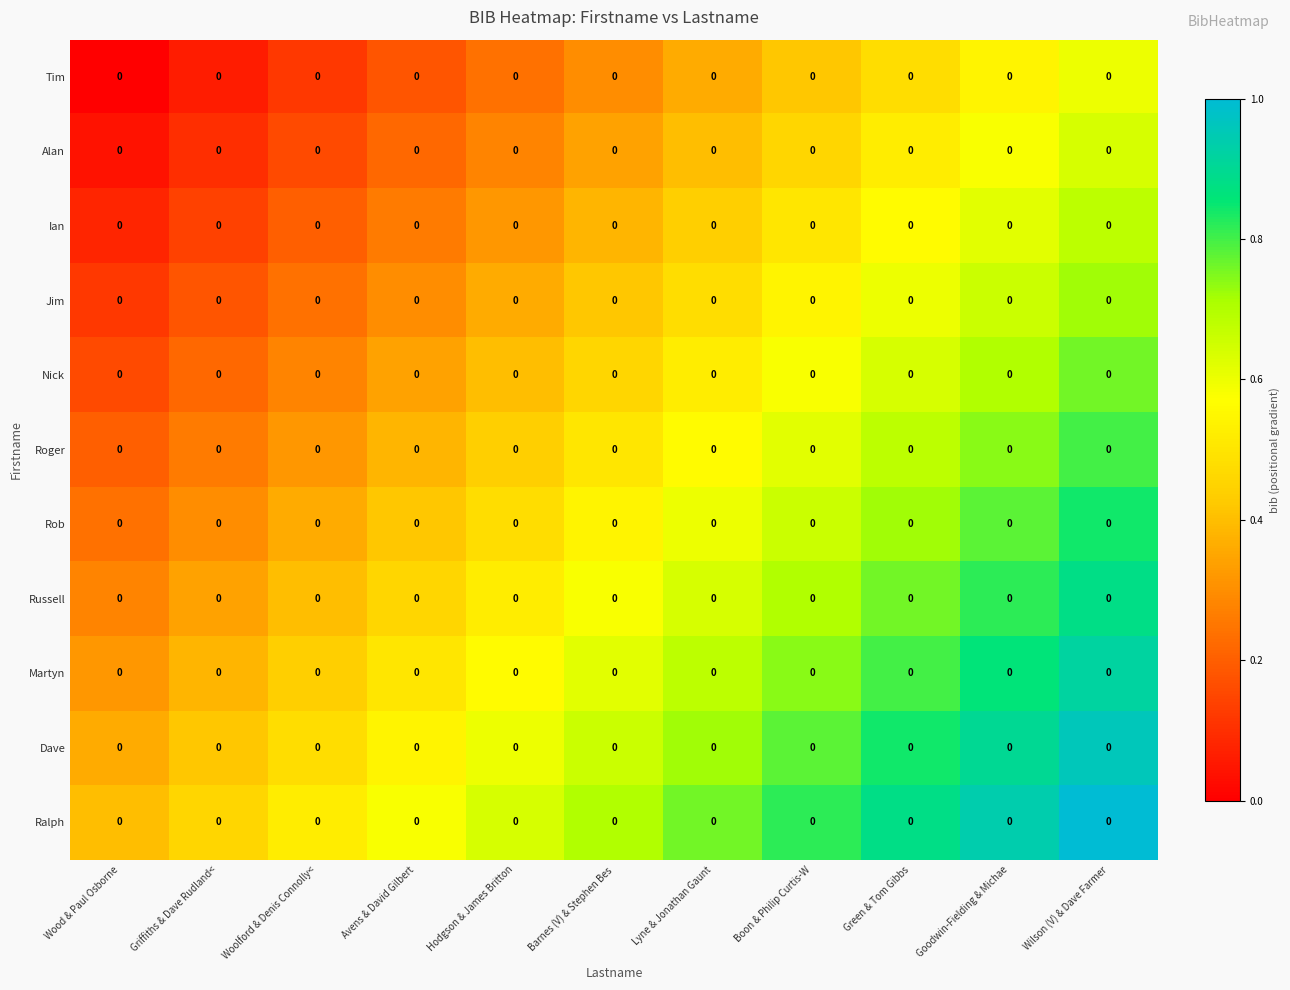

Between Barnes (V) & Stephen Bes and Avens & David Gilbert, which is larger?

Barnes (V) & Stephen Bes